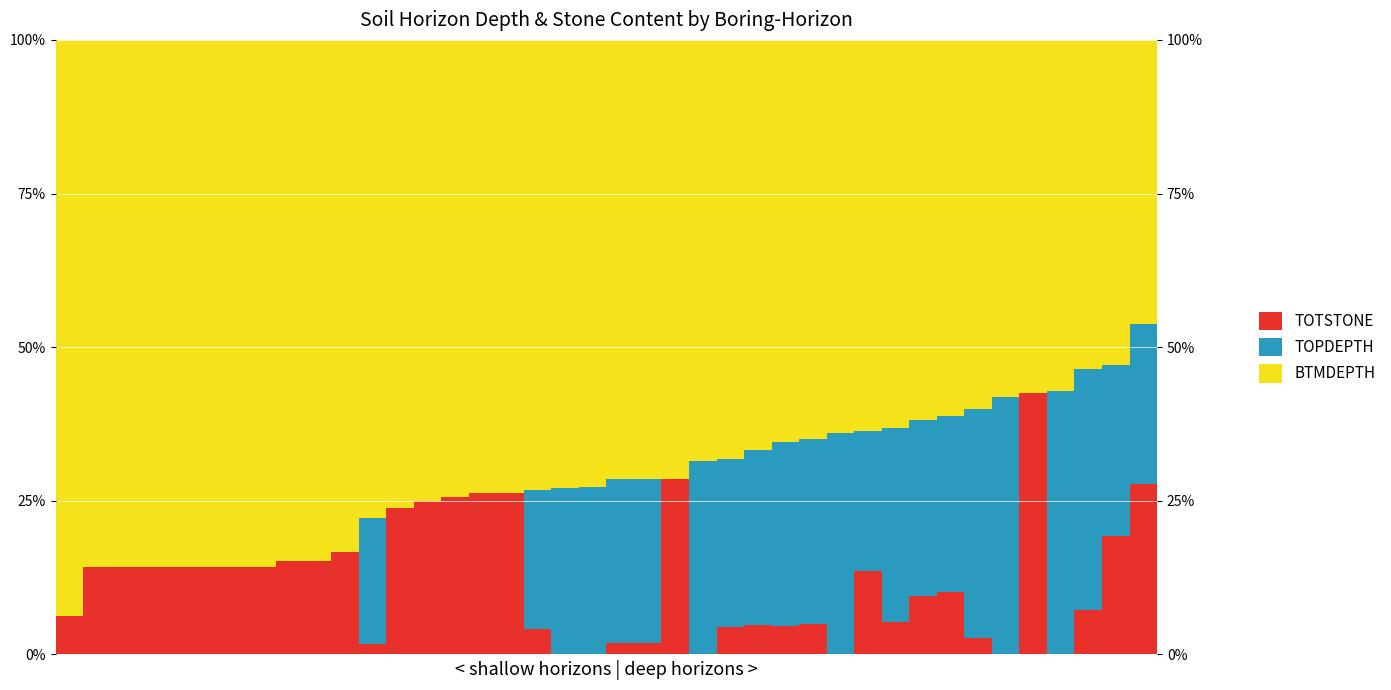

How many TOPDEPTH values are between 0 and 1?

40